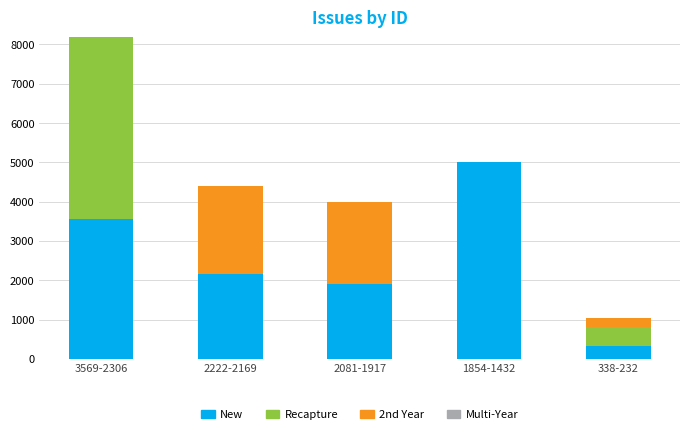

At which label does New reach its peak?

1854-1432